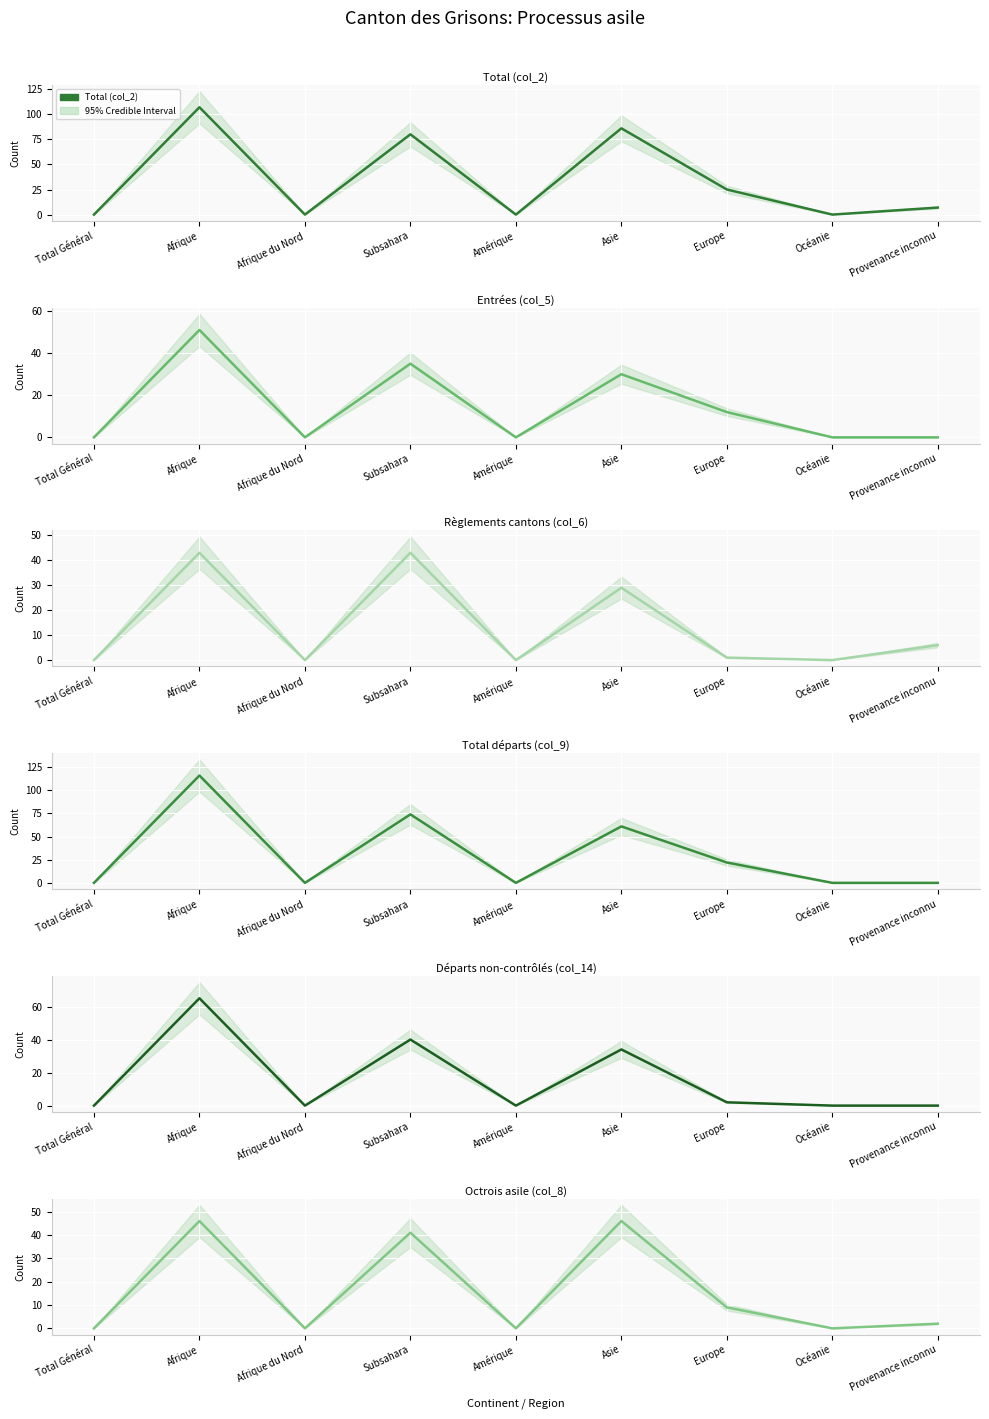

How many interior local valleys does the Règlements cantons (col_6) series have?

3